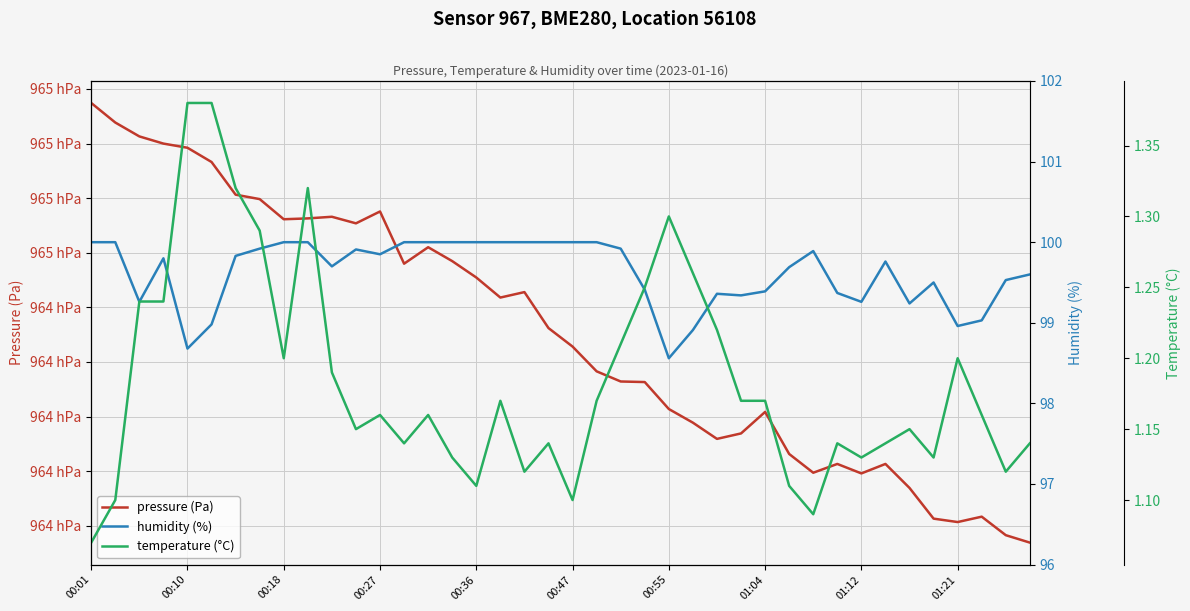

True or false: humidity (%) has a value of 142.3 at 25.

False